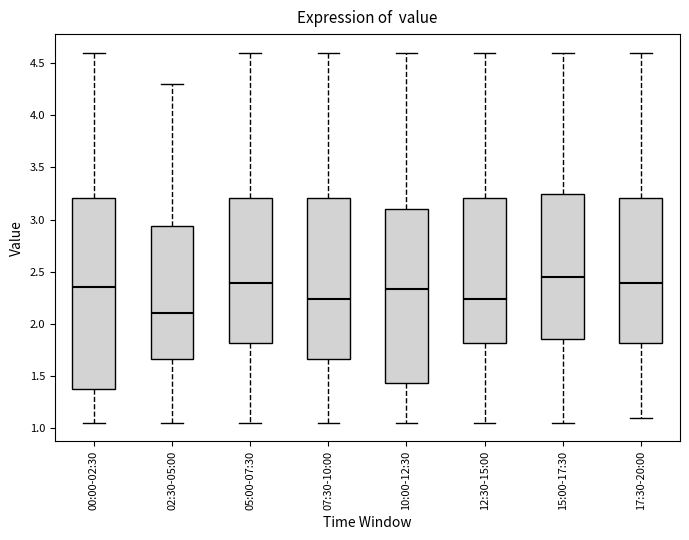

Comparing the boxes themselves (not the whiskers), which one is the tallest?

00:00-02:30